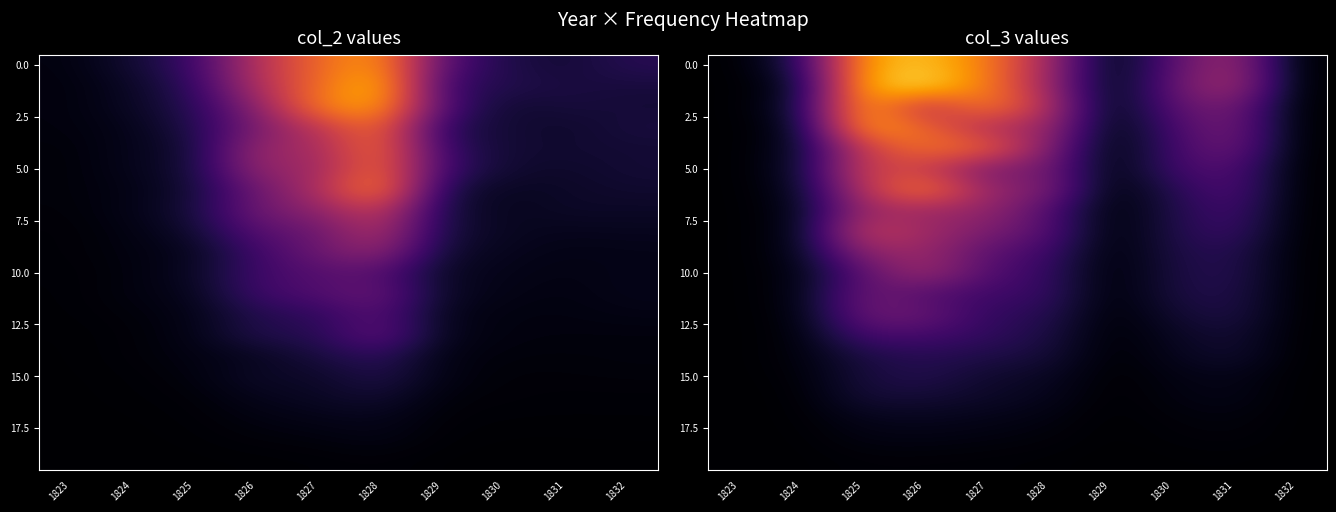

How many values in 5.0 are above zero?

7